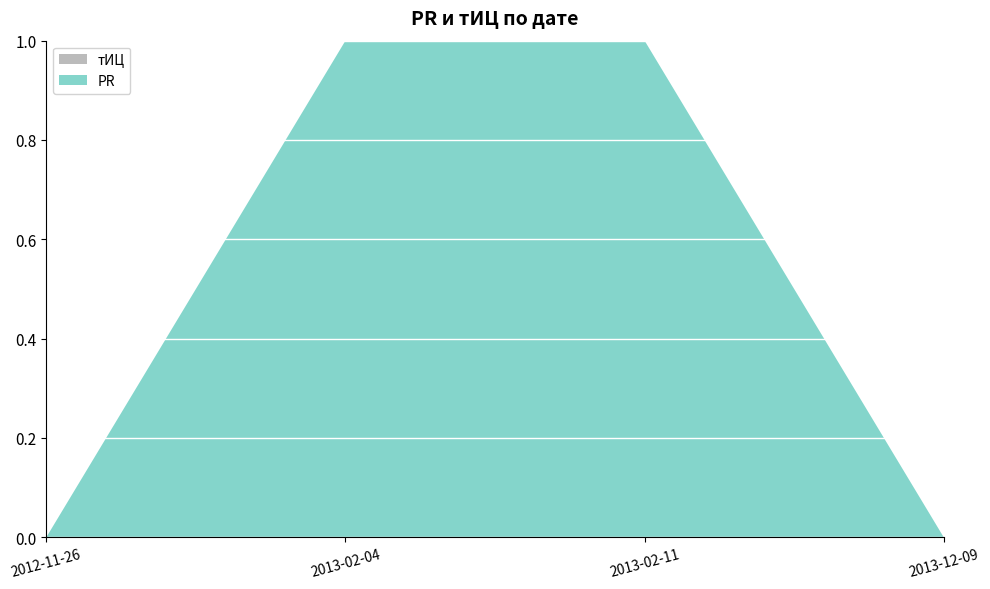

Reading left to right, extract all data points from this chart.

PR: 2012-11-26=0	2013-02-04=2	2013-02-11=1	2013-12-09=0
тИЦ: 2012-11-26=0	2013-02-04=0	2013-02-11=0	2013-12-09=0